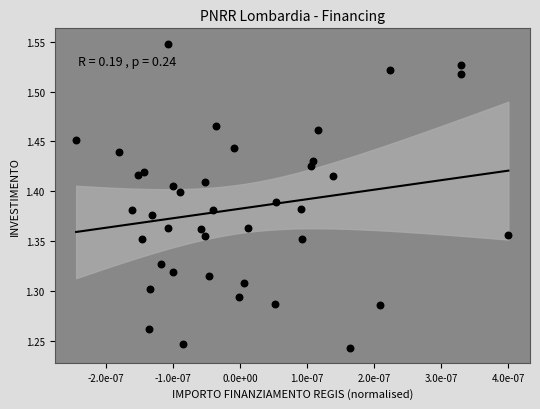

What is the range of Y values (max minus min)?

0.3